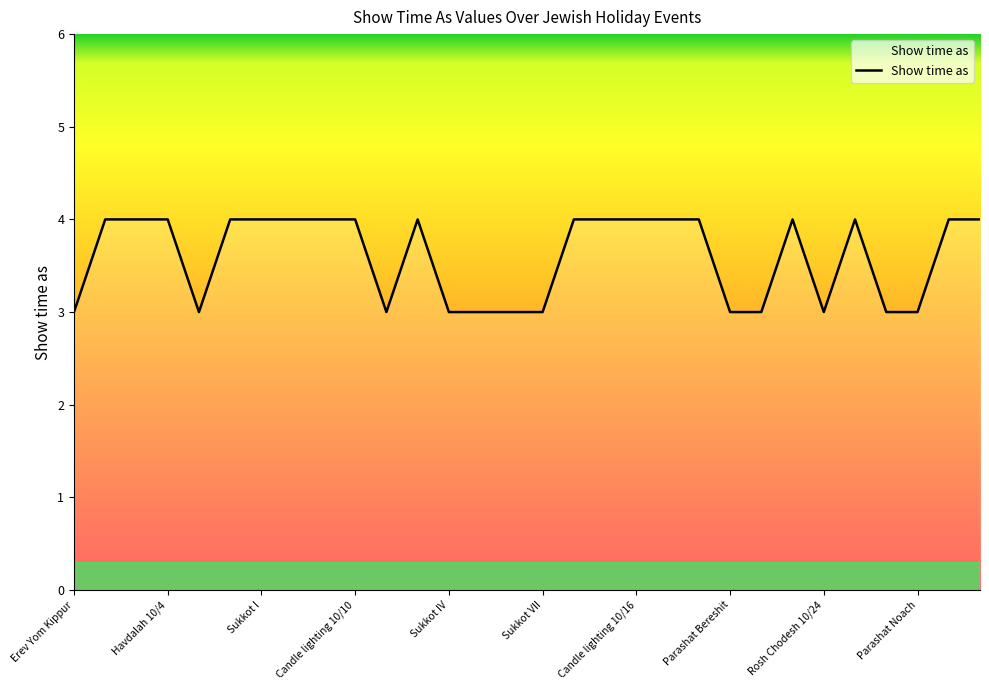

What is the difference between the maximum and minimum values?

1